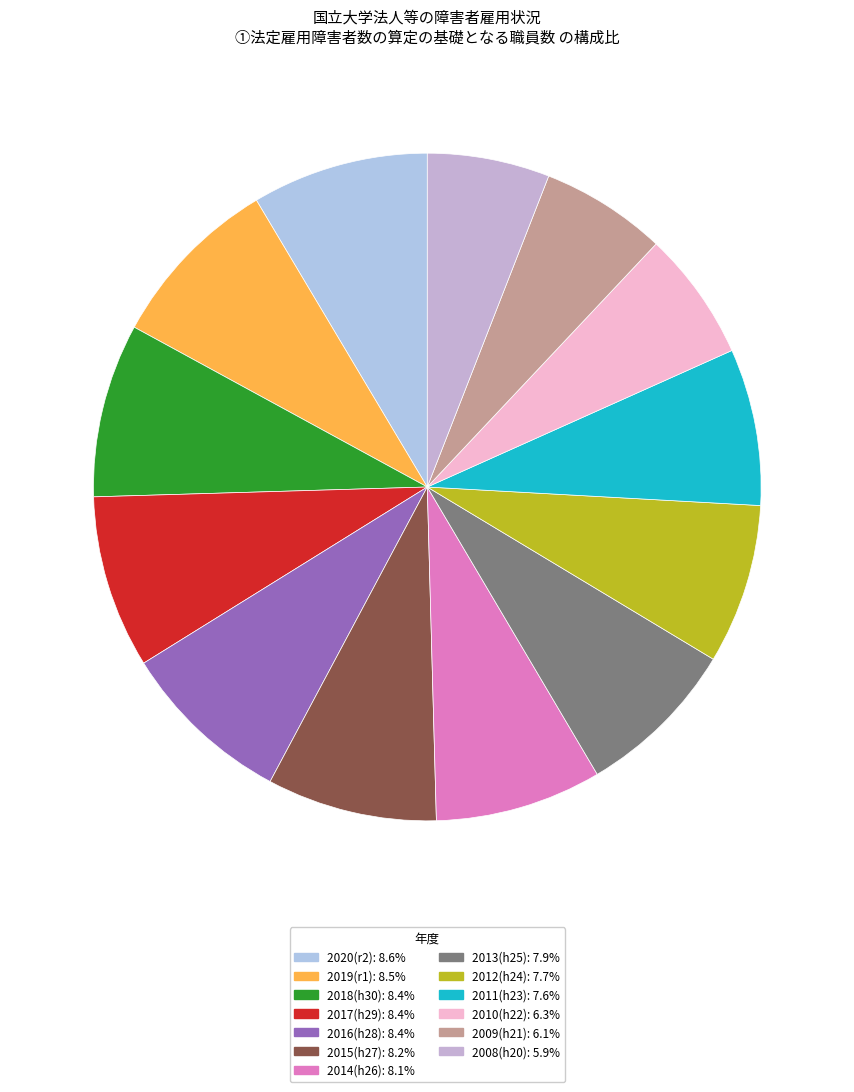

Rank the categories by value from highest to lowest.

2020(r2), 2019(r1), 2018(h30), 2017(h29), 2016(h28), 2015(h27), 2014(h26), 2013(h25), 2012(h24), 2011(h23), 2010(h22), 2009(h21), 2008(h20)